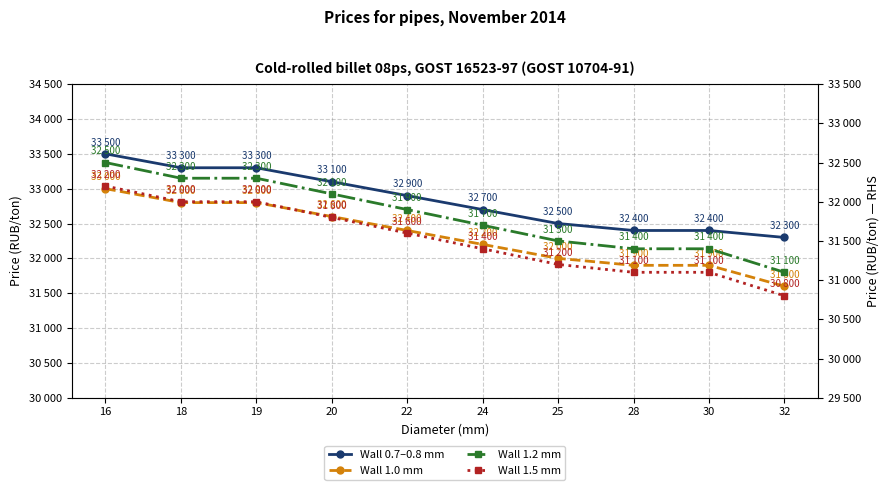

Reading right to left, extract all data points from this chart.

Wall 0.7–0.8 mm: 32300	32400	32400	32500	32700	32900	33100	33300	33300	33500
Wall 1.0 mm: 31600	31900	31900	32000	32200	32400	32600	32800	32800	33000
Wall 1.2 mm: 31100	31400	31400	31500	31700	31900	32100	32300	32300	32500
Wall 1.5 mm: 30800	31100	31100	31200	31400	31600	31800	32000	32000	32200